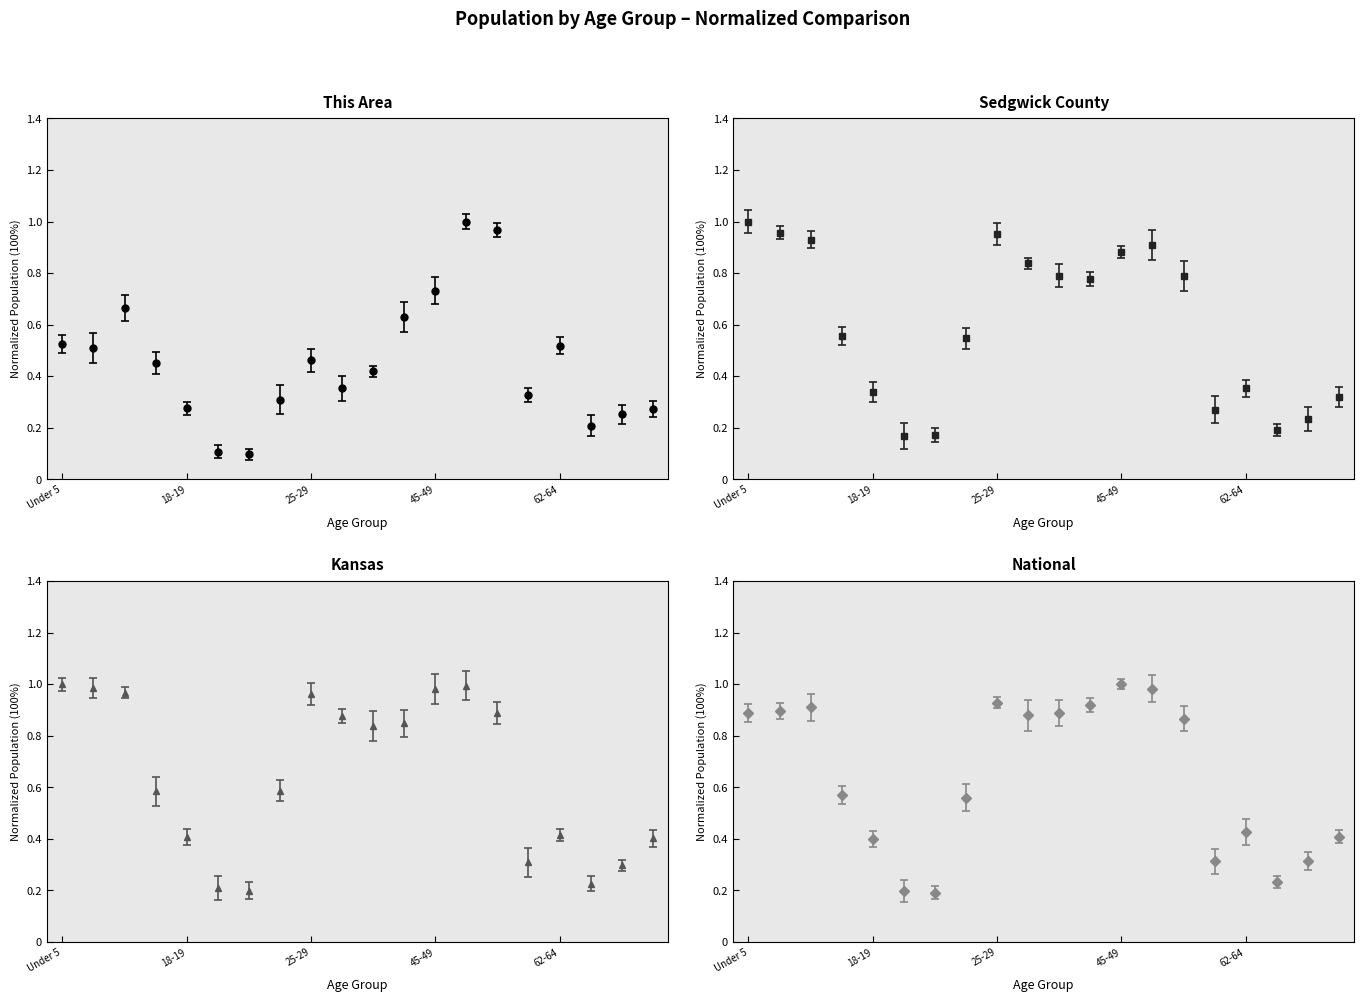

How many intersections are there between This Area and National?

2